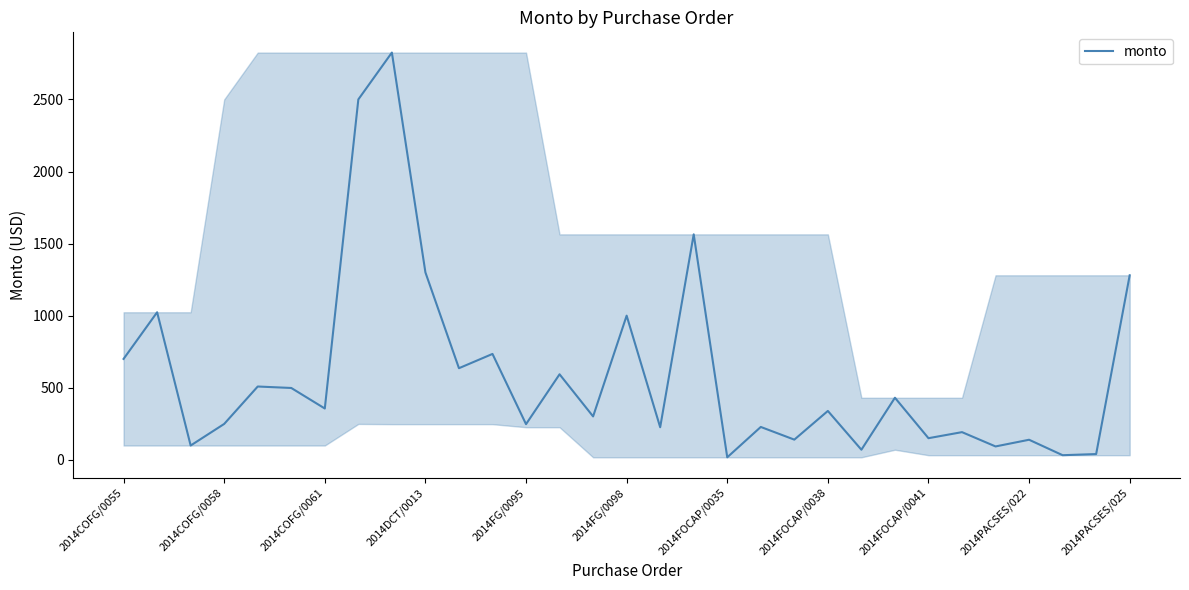

What is the difference between the maximum and minimum values?

2807.6